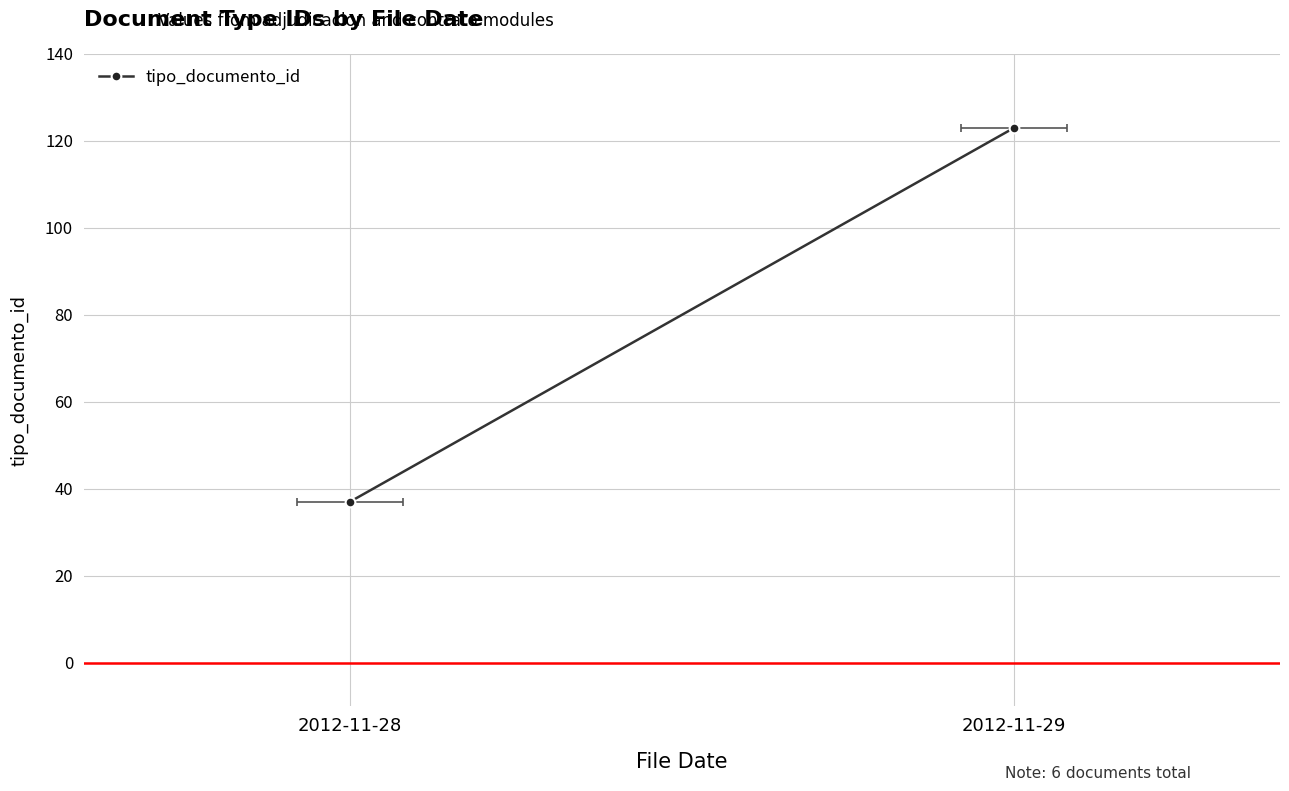

What is the value of the 1st point from the left?

37